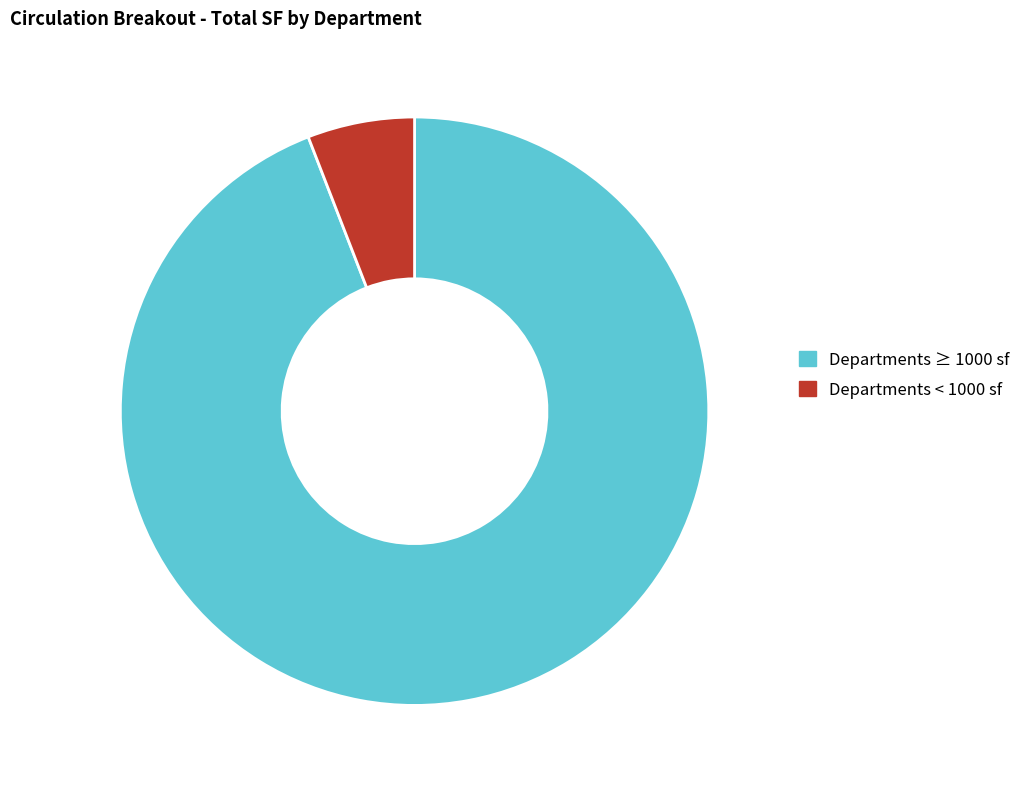

Is the sum of Departments < 1000 sf and Departments ≥ 1000 sf greater than half?

Yes